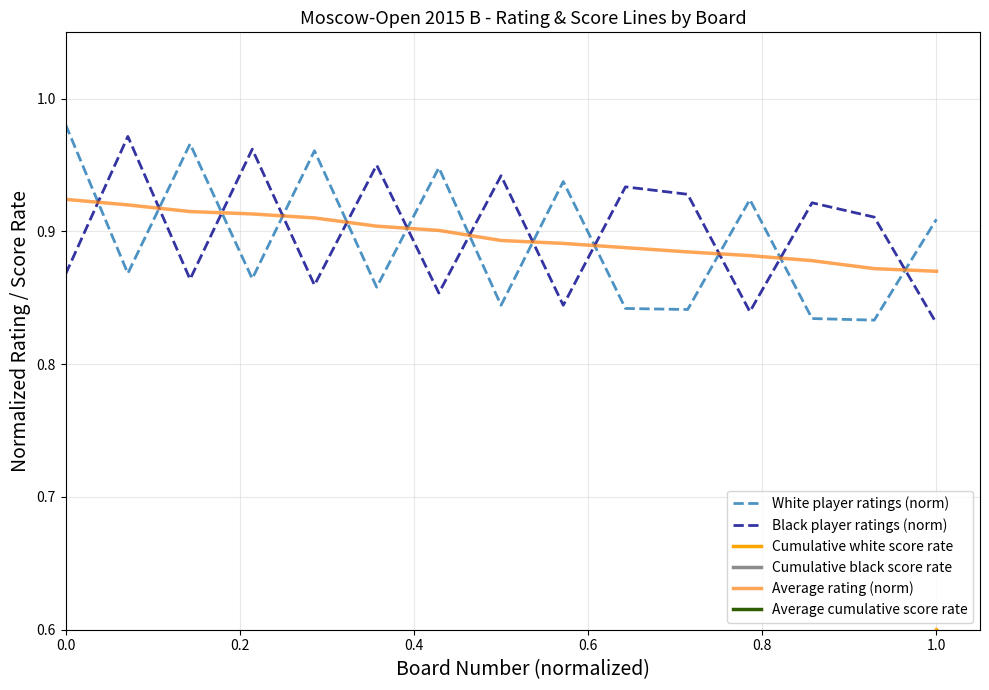

True or false: White player ratings (norm) has a value of 0.6 at 0.0.

False